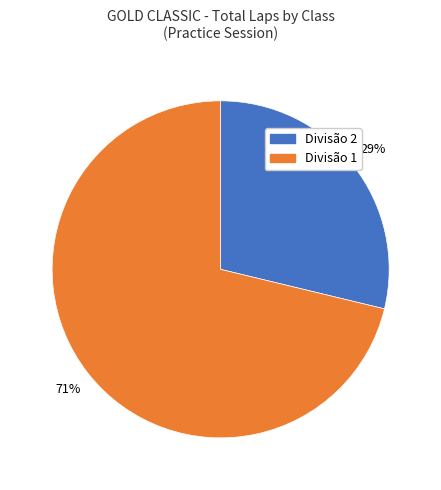

Is there any slice that represents more than half of the pie?

Yes